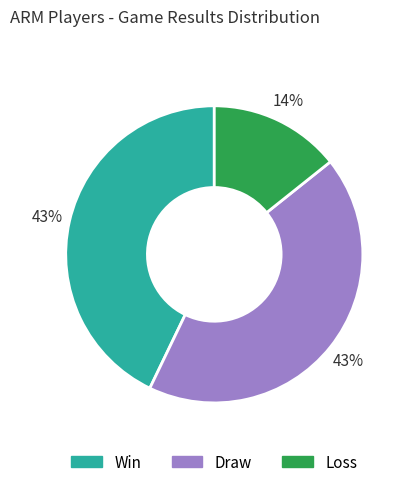

Is there any slice that represents more than half of the pie?

No